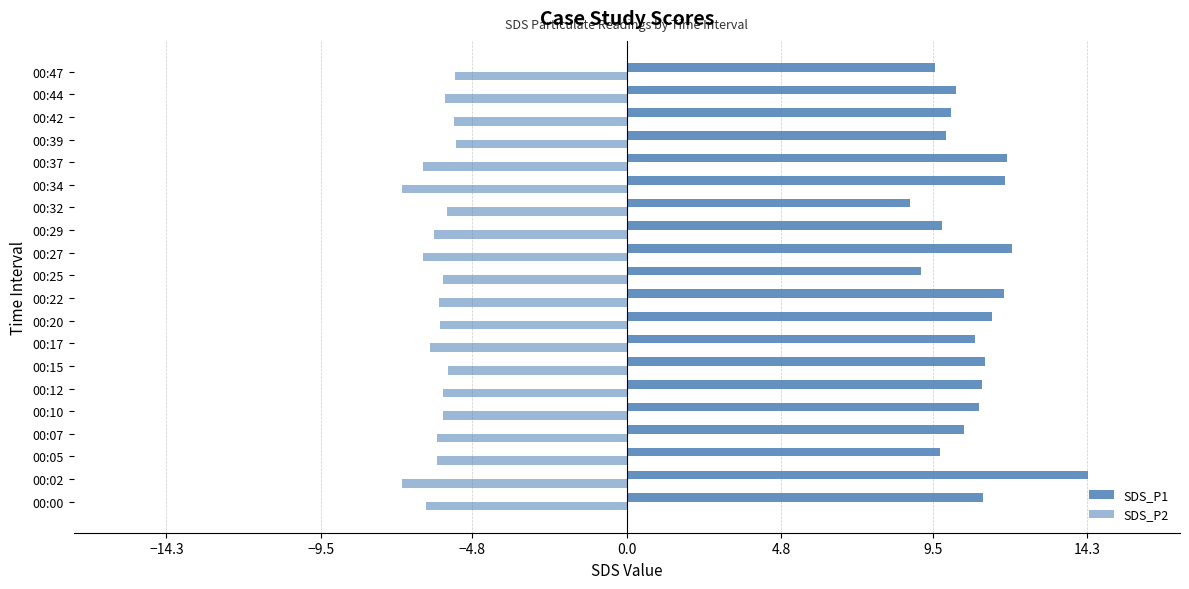

What is the difference between the maximum and minimum values in the SDS_P2 series?

1.7